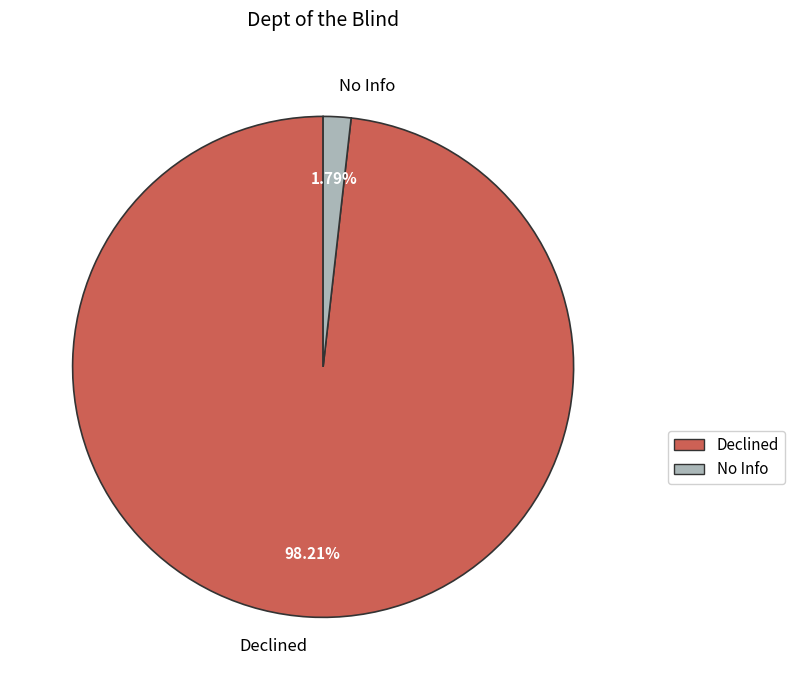

What is the largest slice in the pie chart?

Declined